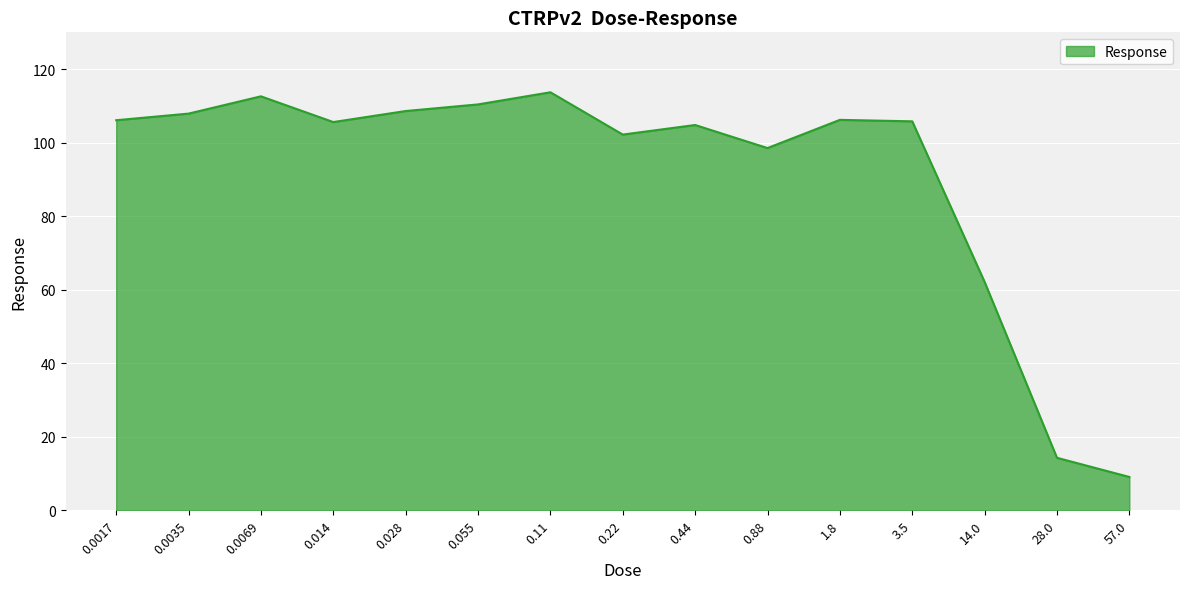

What is the difference between the maximum and minimum values?

104.6